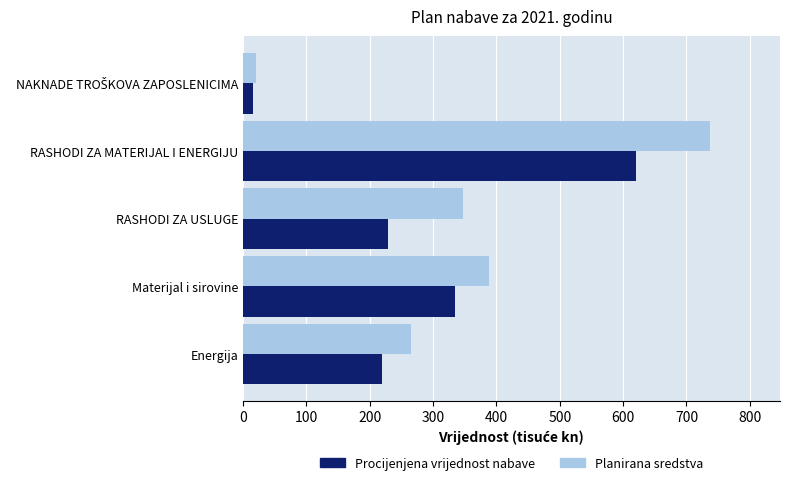

What is the difference between the second highest and second lowest values in the Planirana sredstva series?

124.0